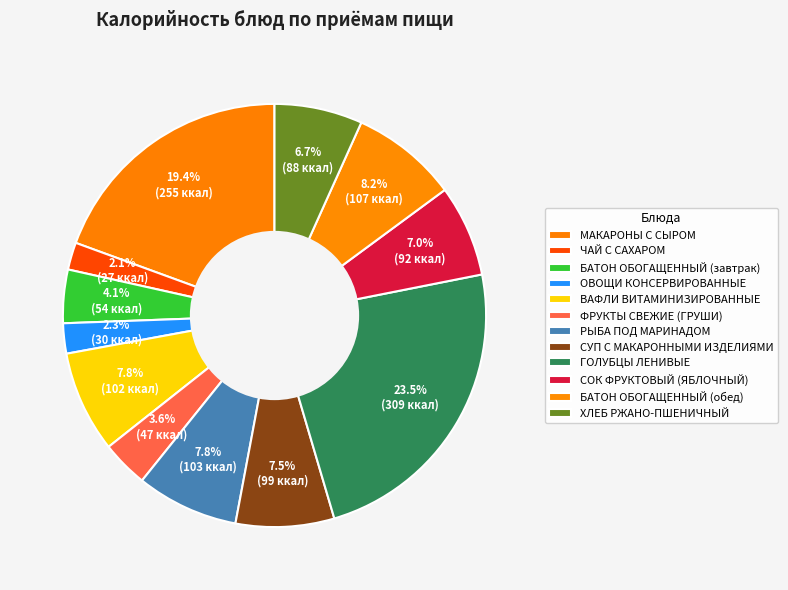

How many slices are in this pie chart?

12